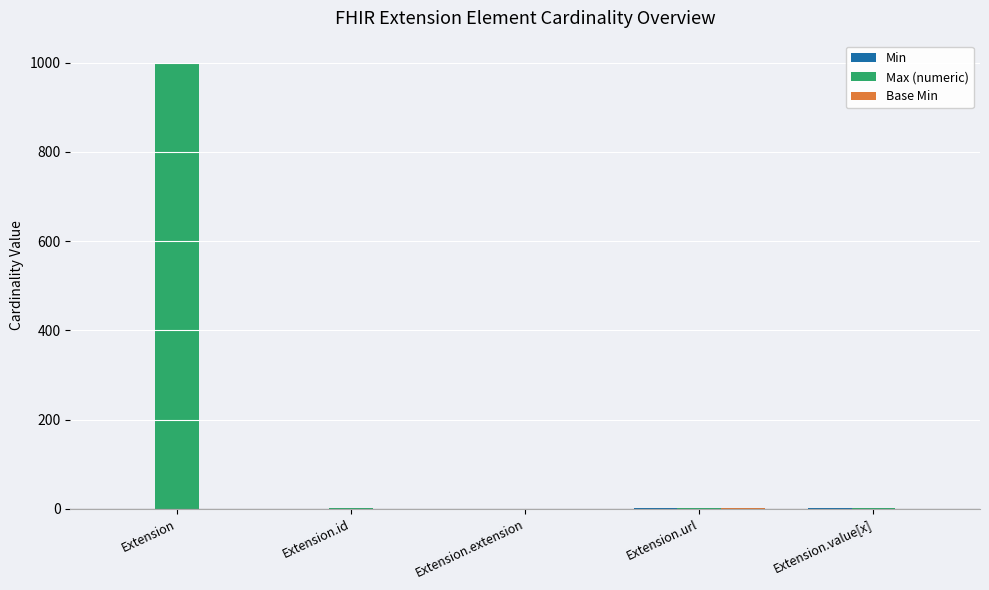

What is the difference between the Max (numeric) values at Extension.extension and Extension.url?

1